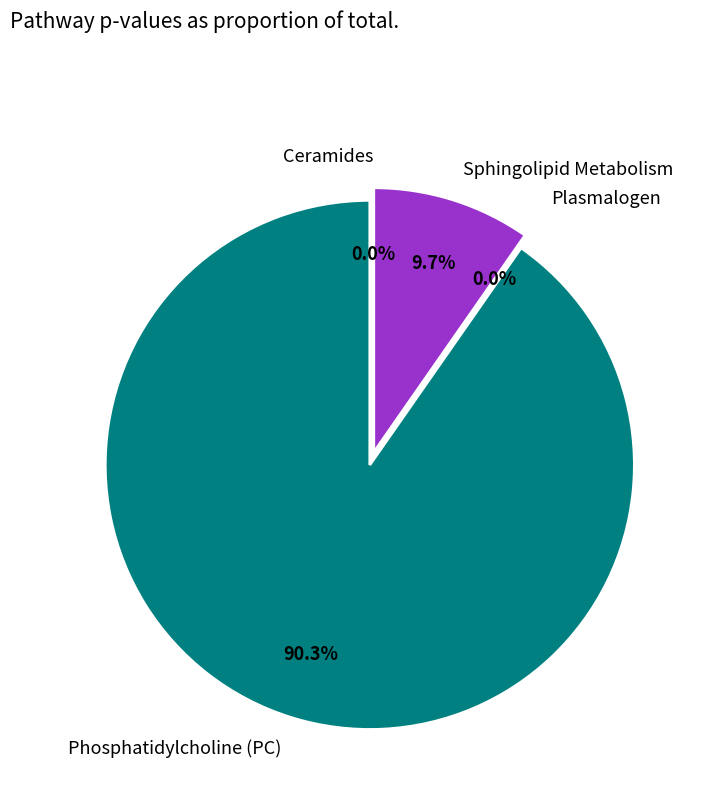

Is it true that Phosphatidylcholine (PC) is 99% of the pie?

False